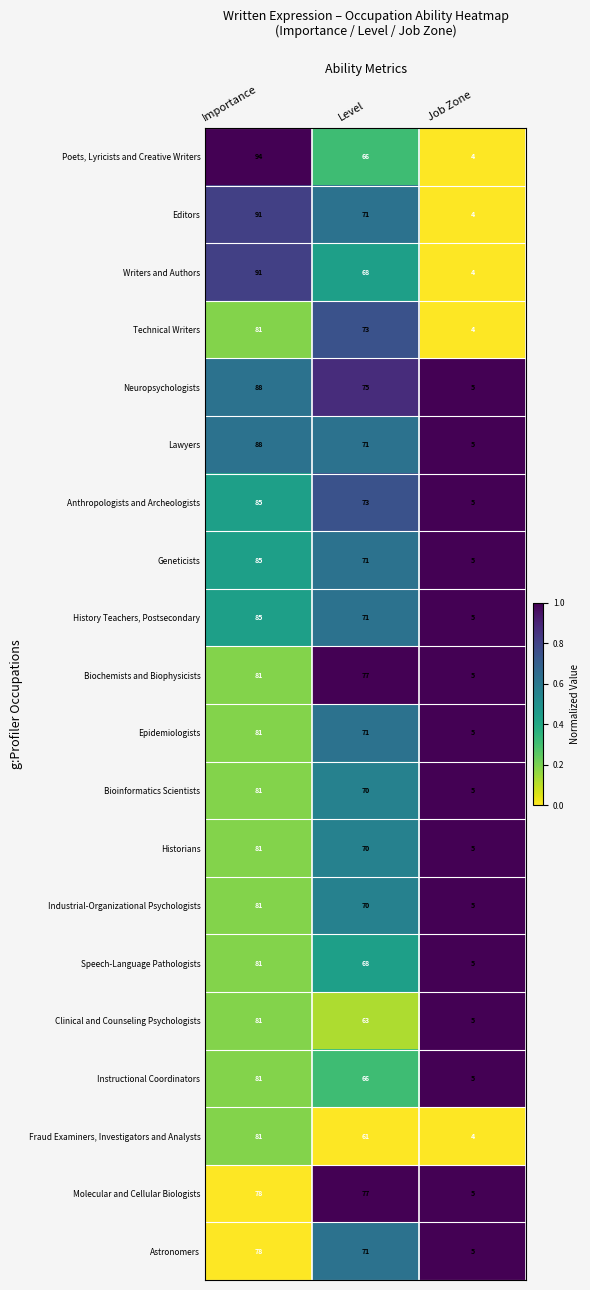

Count the History Teachers, Postsecondary values in the range 5 to 85.

3